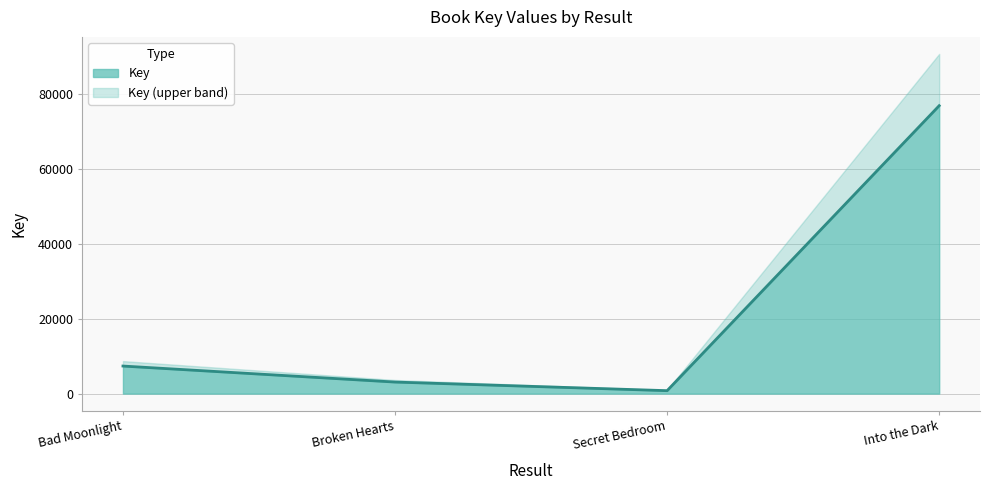

How many lines are shown in the chart?

2